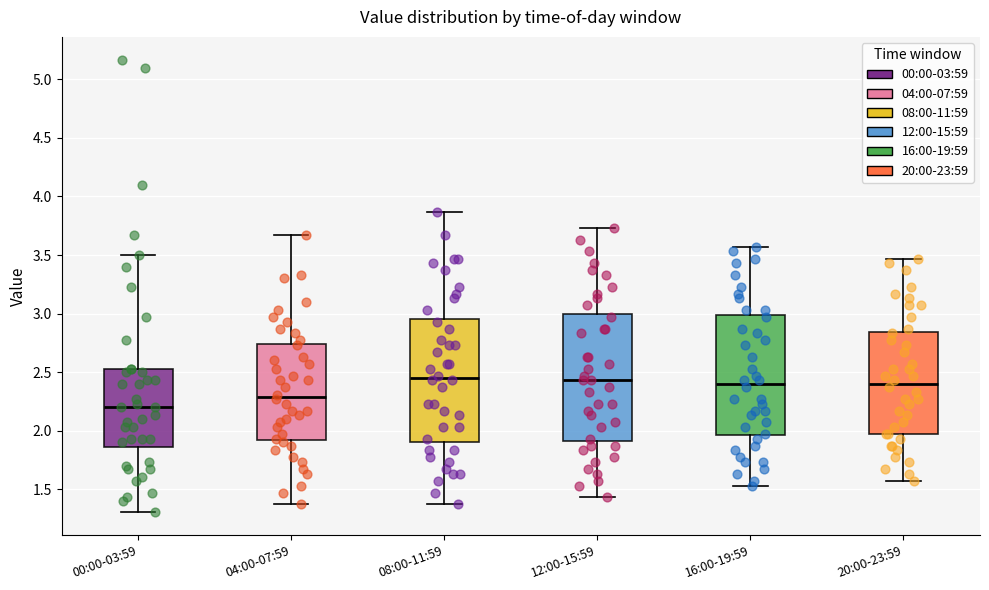

Where is the upper edge of the box for 04:00-07:59 on the y-axis? The values are not printed on the chart, so give them approximately, as read against the axis.

2.75